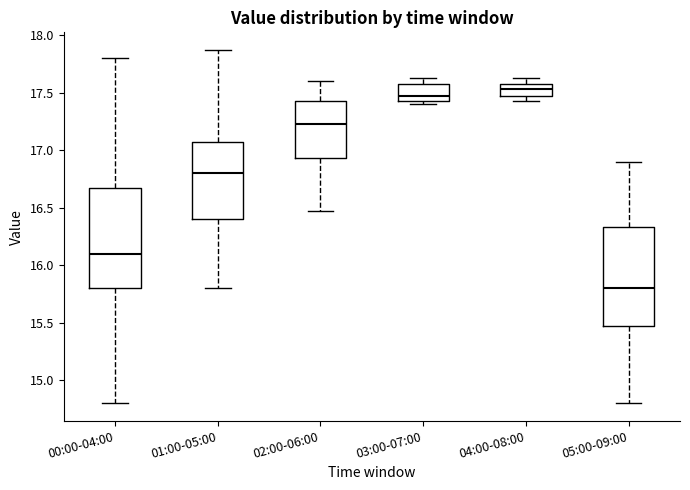

Where is the upper edge of the box for 04:00-08:00 on the y-axis? The values are not printed on the chart, so give them approximately, as read against the axis.

17.55